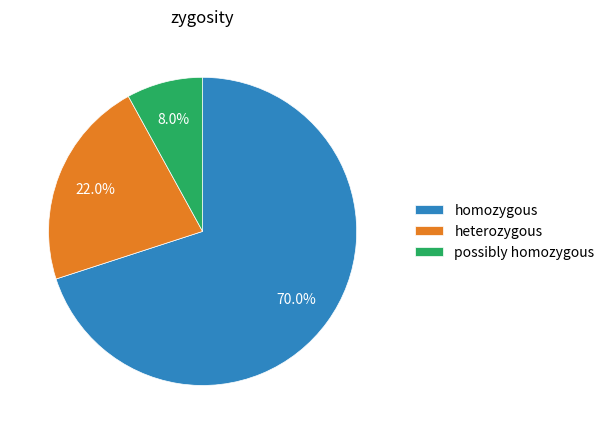

The homozygous slice represents 70% of the pie. True or false?

True